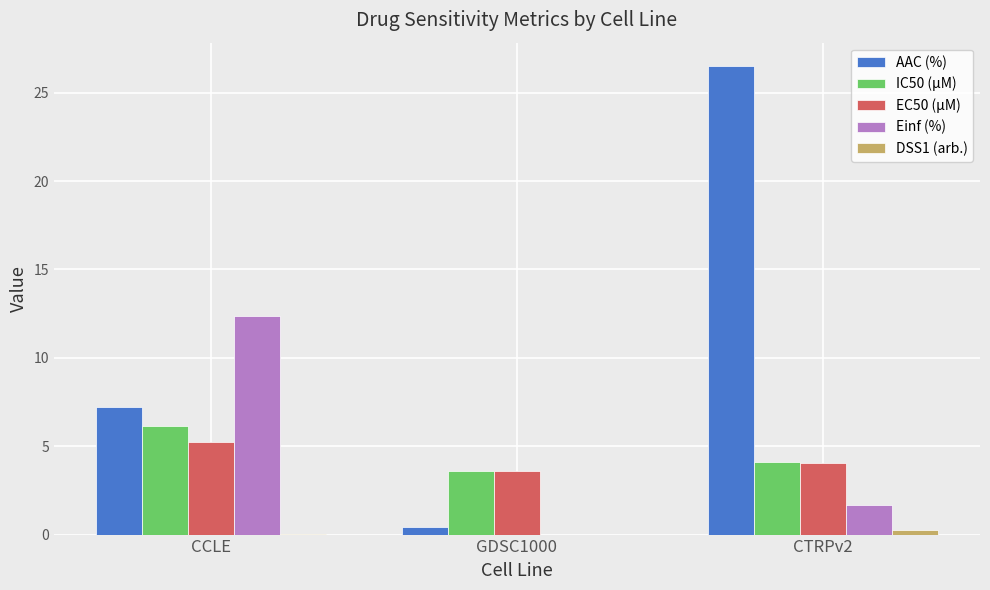

What is the maximum value for Einf (%)?

12.4